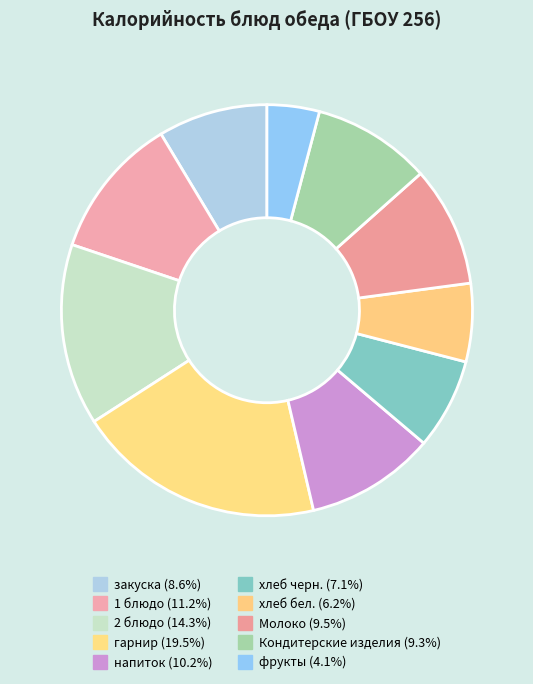

Combined, what portion of the pie is Кондитерские изделия and 1 блюдо?

20.5%